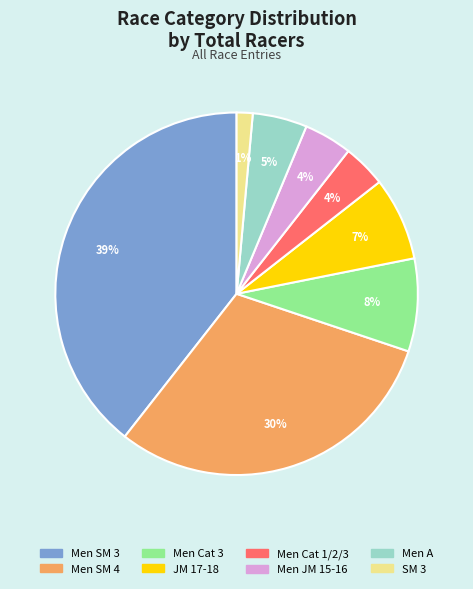

Which category has the biggest portion of the pie?

Men SM 3